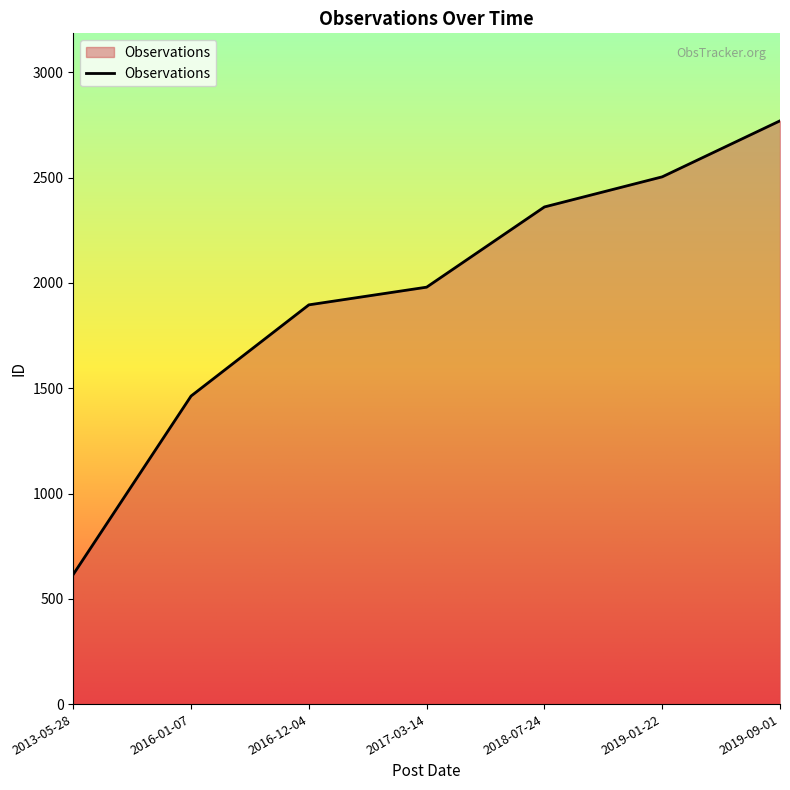

True or false: the data shows 1463 at 2016-01-07.

True